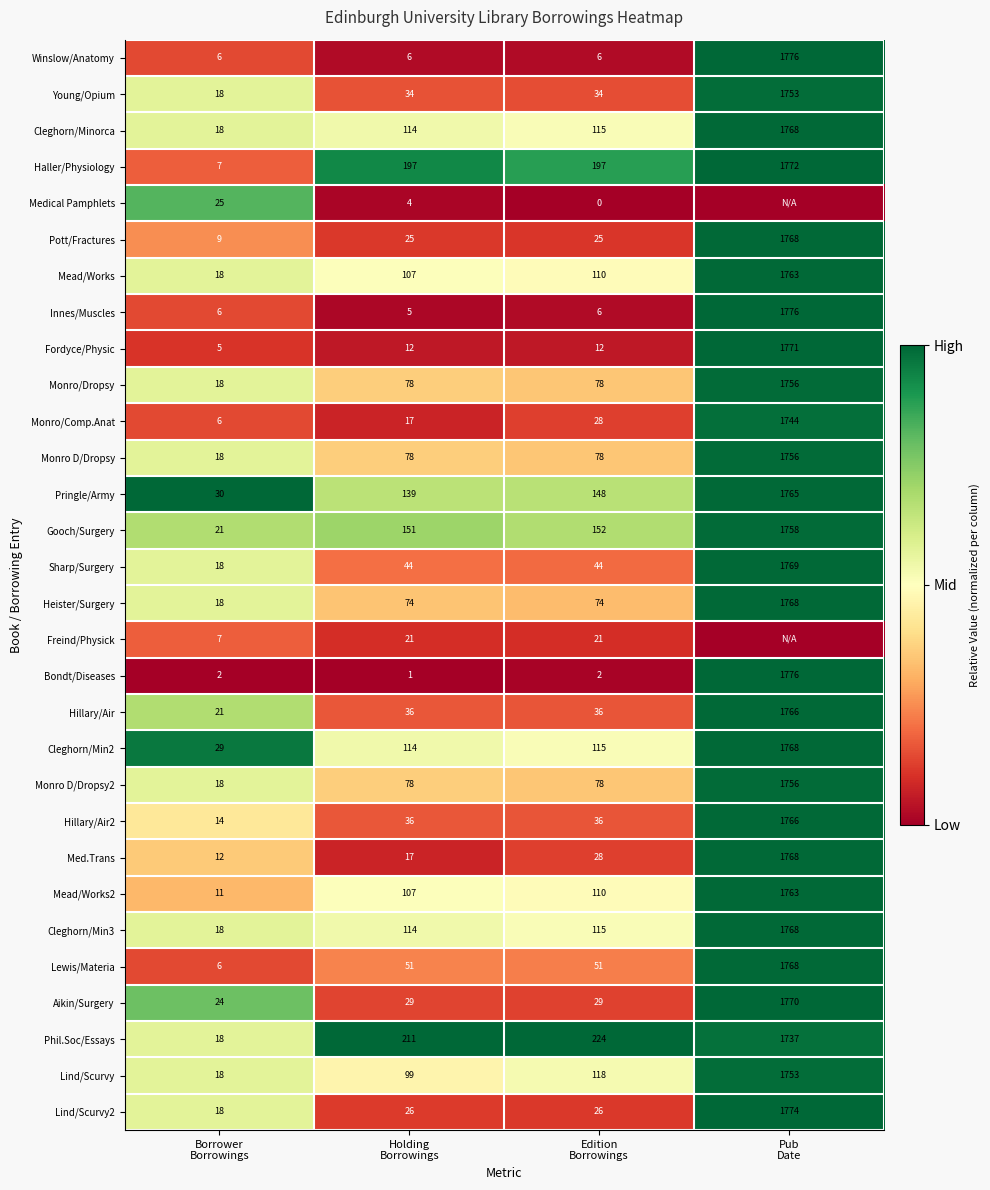

What is the highest value of the Hillary/Air2 series?

1766